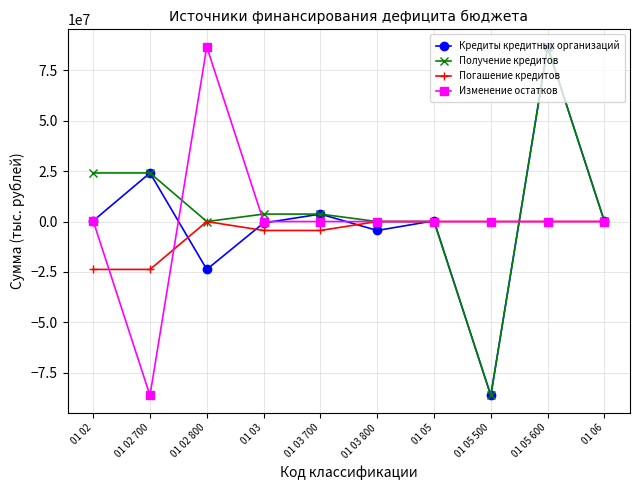

How many data points in Кредиты кредитных организаций are above 339209?

5